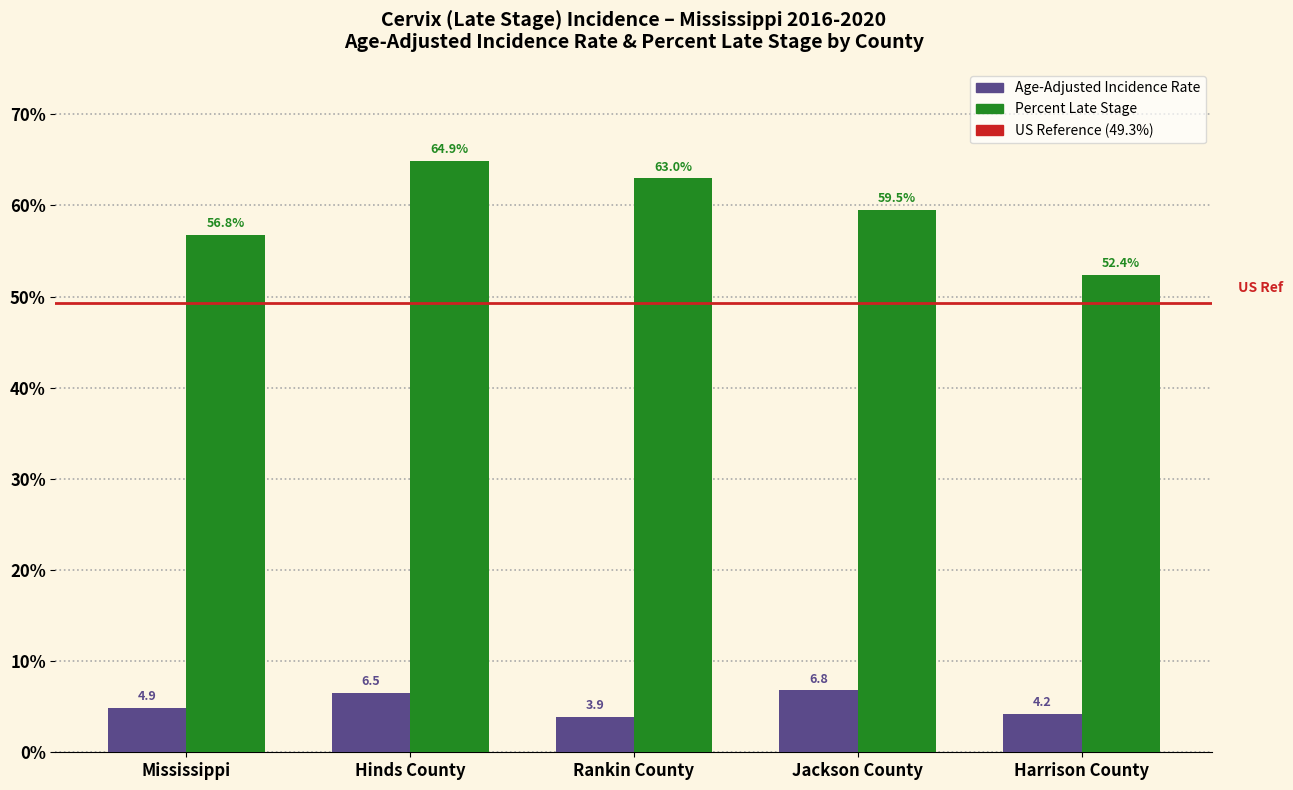

What is the difference between the Age-Adjusted Incidence Rate values at Harrison County and Mississippi?

0.7